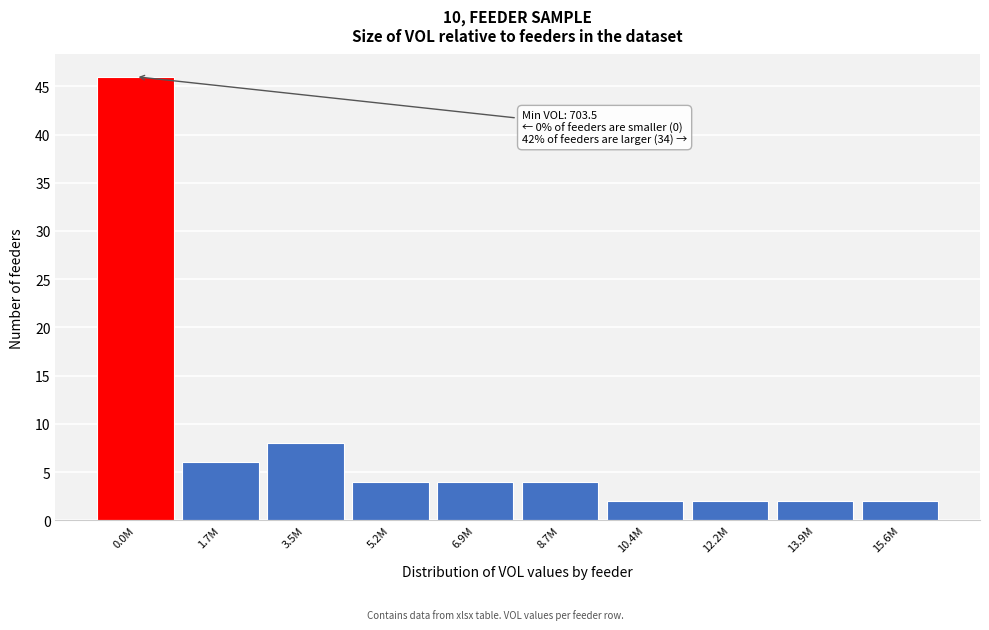

Reading left to right, list all the values displayed in this chart.

0.0M=46	1.7M=6	3.5M=8	5.2M=4	6.9M=4	8.7M=4	10.4M=2	12.2M=2	13.9M=2	15.6M=2